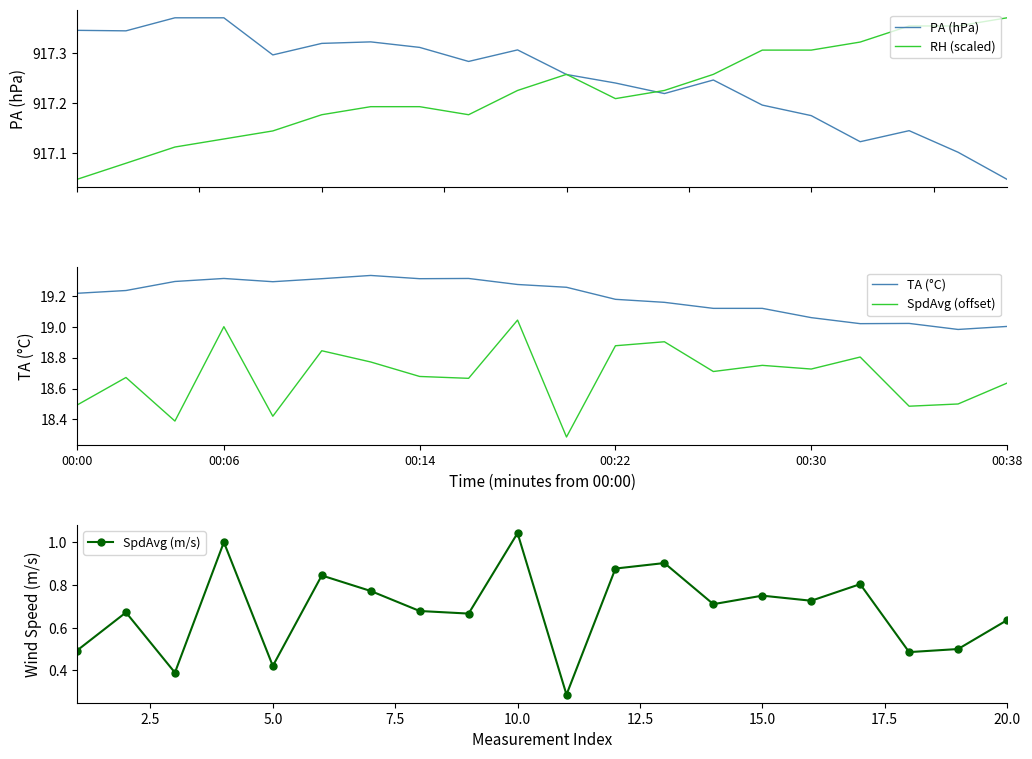

How many interior local peaks does the PA (hPa) series have?

4